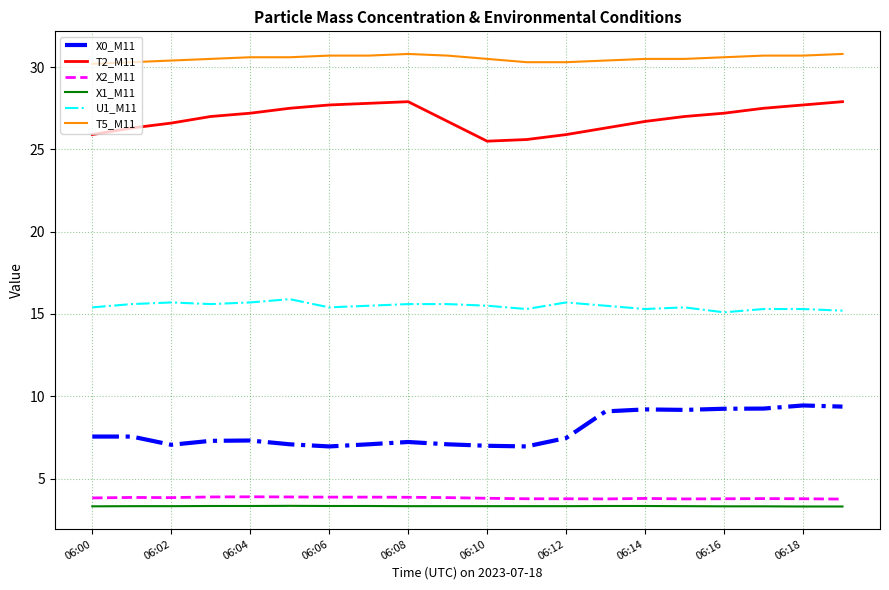

What is the difference between the maximum and minimum values in the T2_M11 series?

2.4